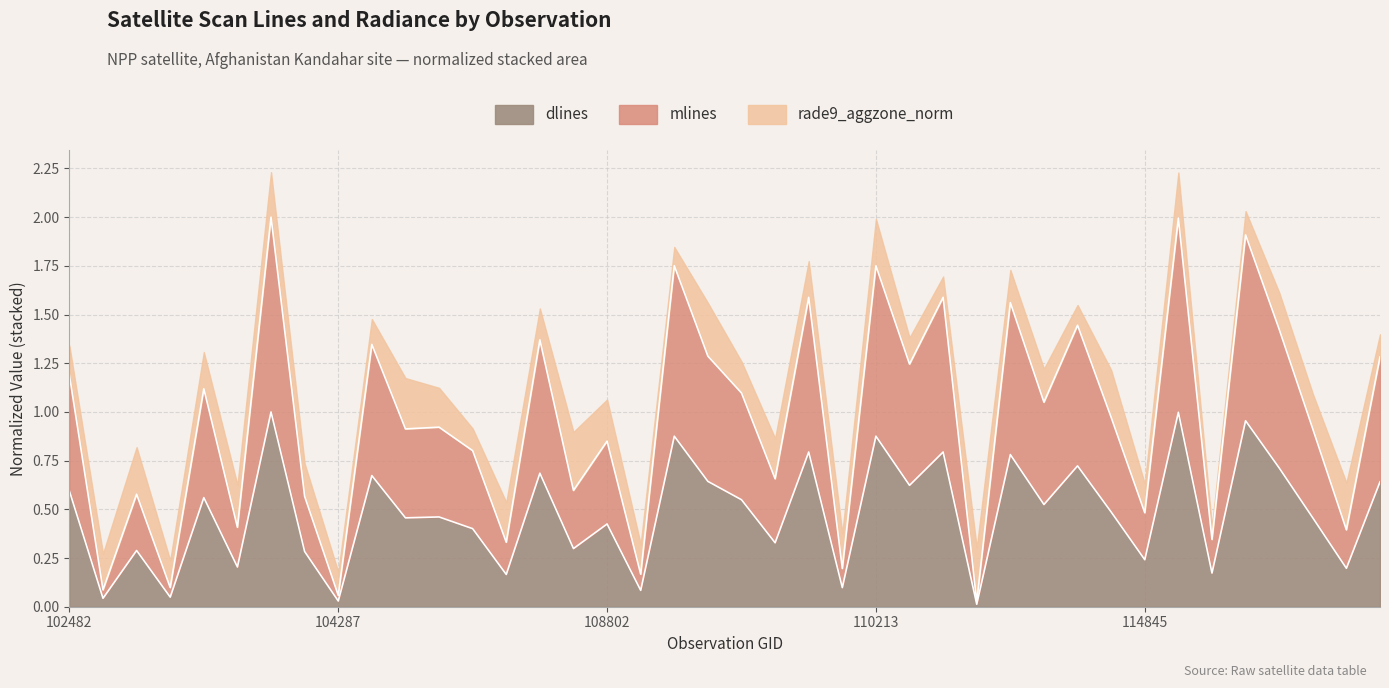

True or false: dlines and mlines cross at least once.

False